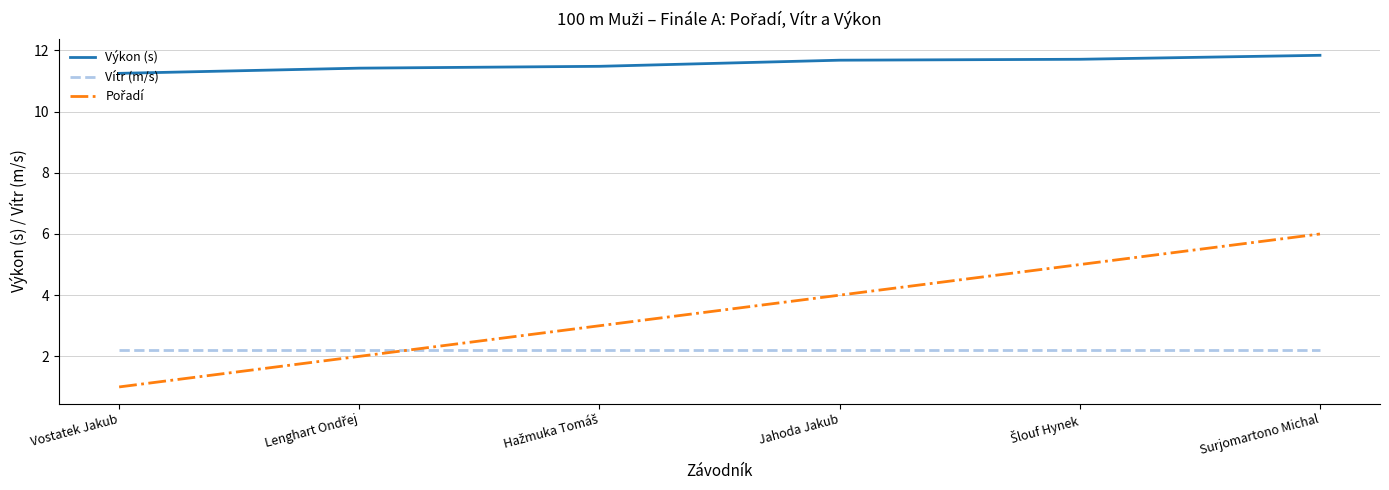

What is the spread (max minus min) of values at Jahoda Jakub?

9.5